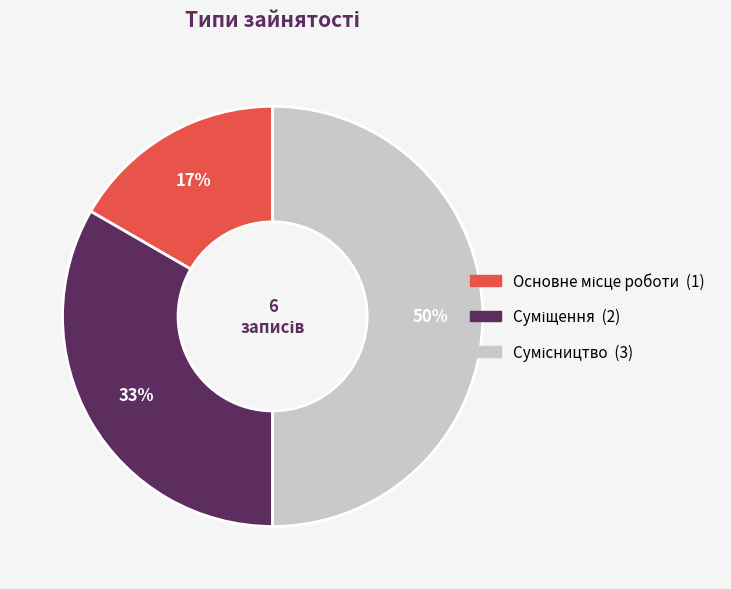

To the nearest percent, what is the average slice percentage?

33%